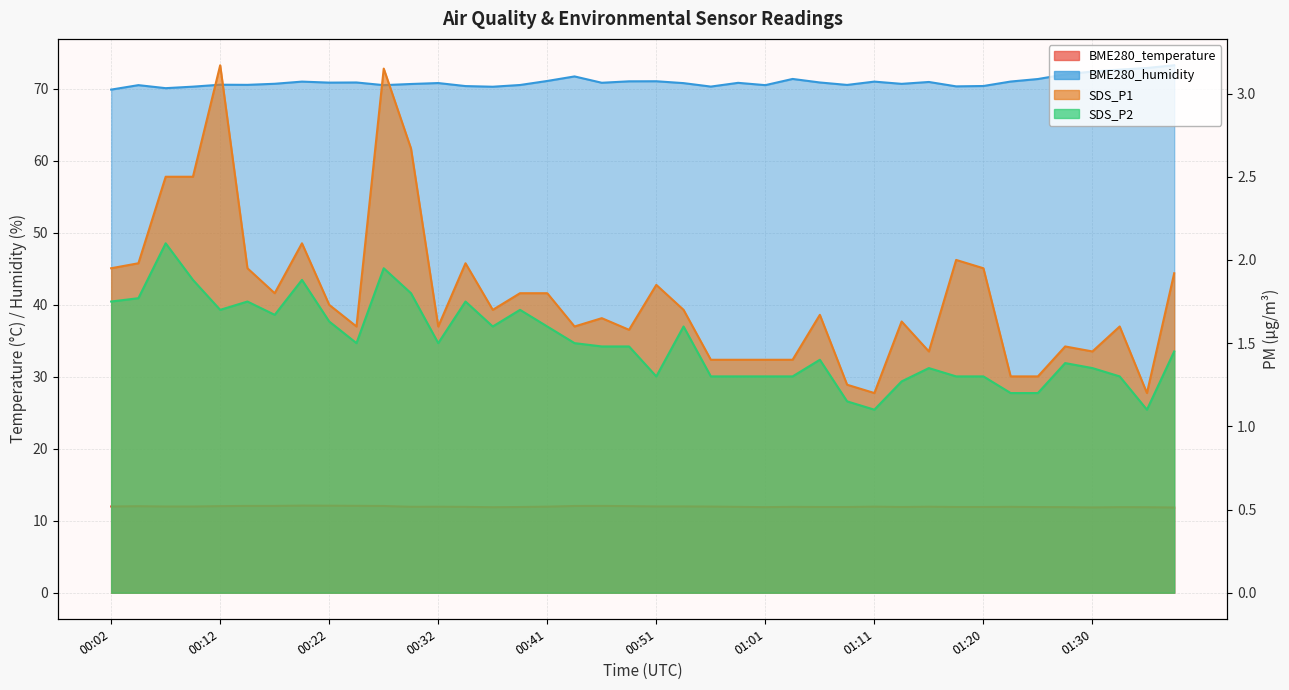

What is the difference between the second highest and second lowest values in the BME280_temperature series?

0.2